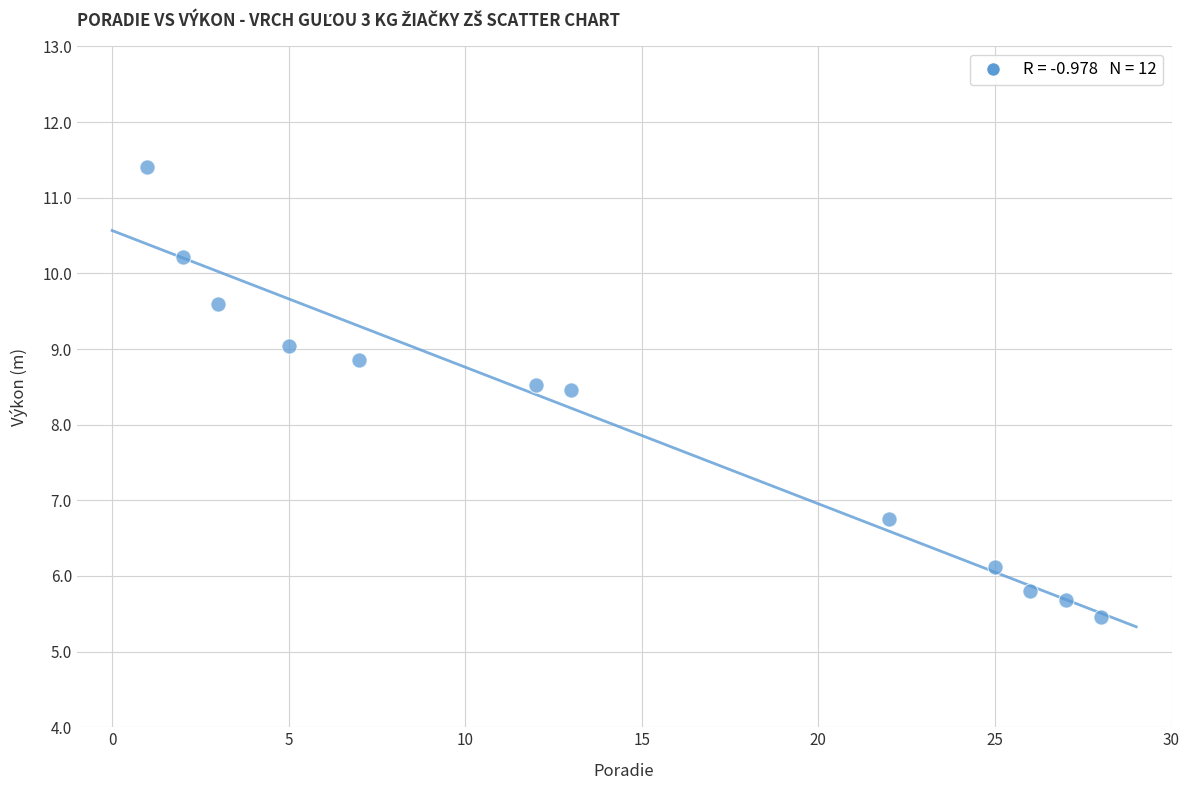

What is the average X value?

14.2